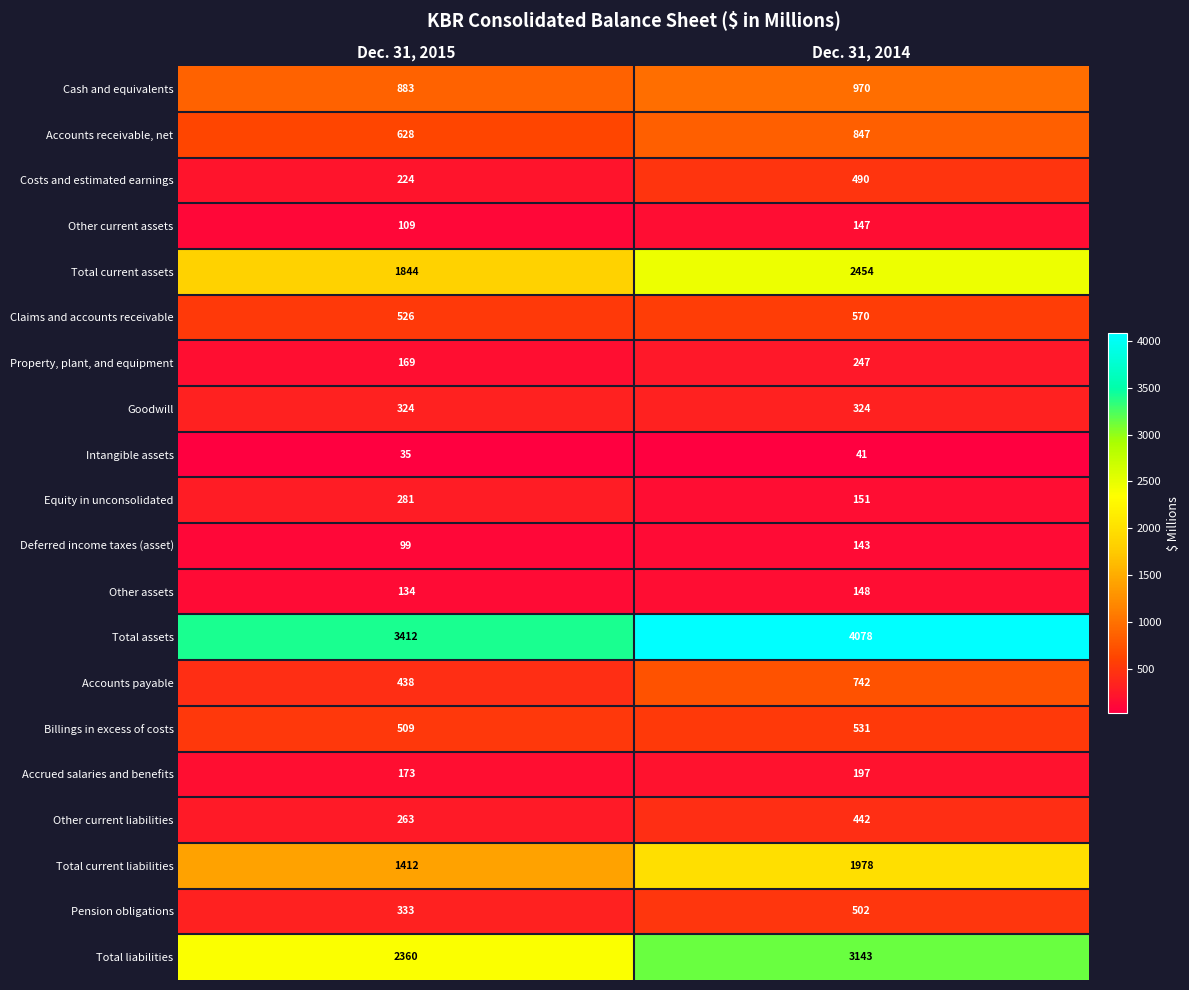

At which label is Costs and estimated earnings closest to 357?

Dec. 31, 2015